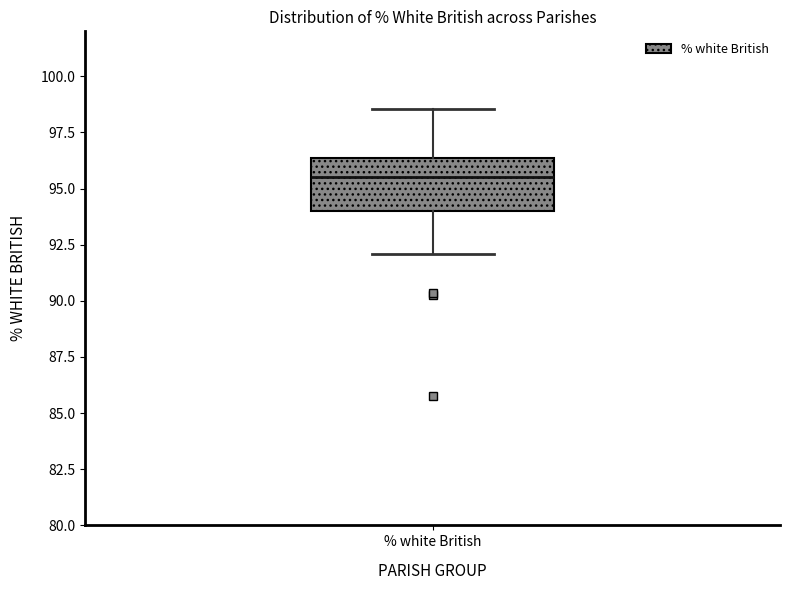

Read this box plot against the y-axis: the position of the median line, the range covered by the box, and the ends of both whiskers. The values are not printed on the chart, so give them approximately, as read against the axis.

median 95.5, box 94.0 to 96.5, whiskers 92.0 to 98.5